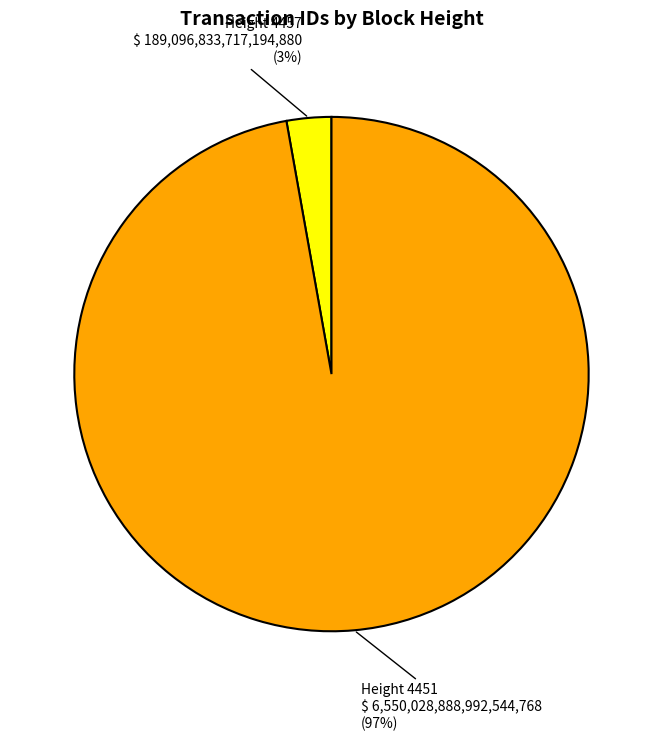

Does any single category account for the majority?

Yes